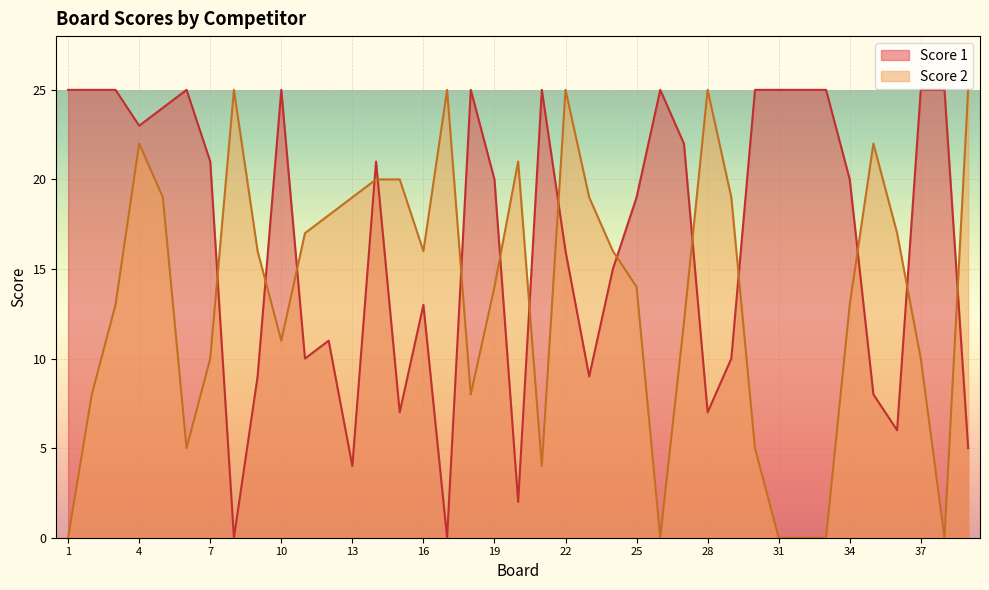

Reading right to left, transcribe all the data shown in this chart.

Score 1: 5	25	25	6	8	20	25	25	25	25	10	7	22	25	19	15	9	16	25	2	20	25	0	13	7	21	4	11	10	25	9	0	21	25	24	23	25	25	25
Score 2: 25	0	10	17	22	13	0	0	0	5	19	25	12	0	14	16	19	25	4	21	14	8	25	16	20	20	19	18	17	11	16	25	10	5	19	22	13	8	0